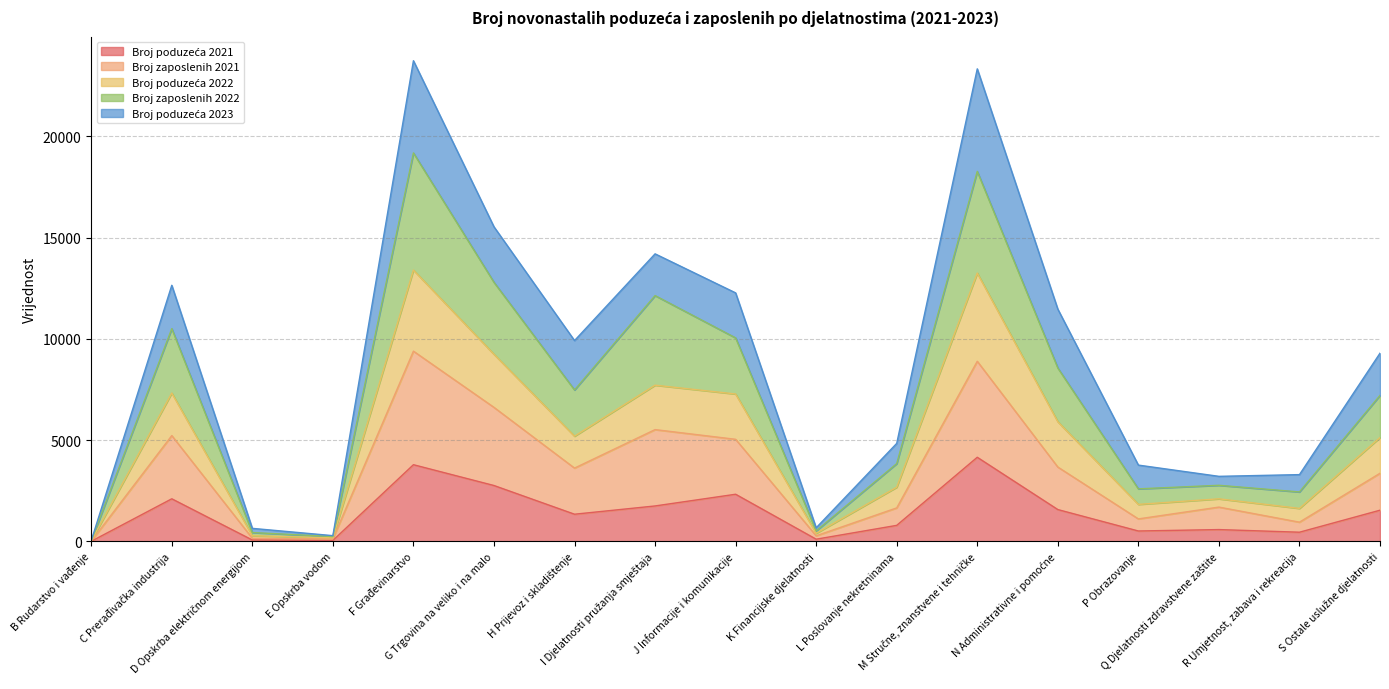

What is the greatest value displayed?

23730